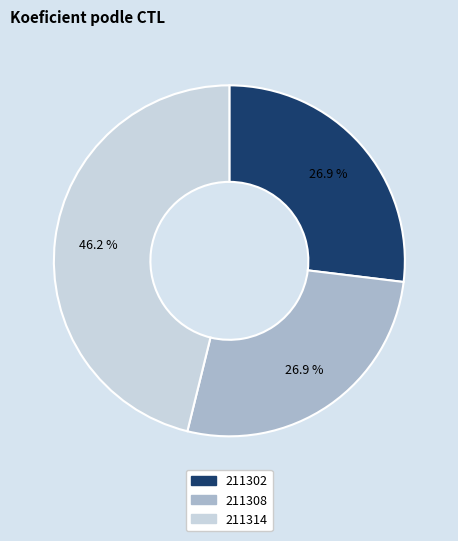

What portion of the pie excludes 211308?

73.1%